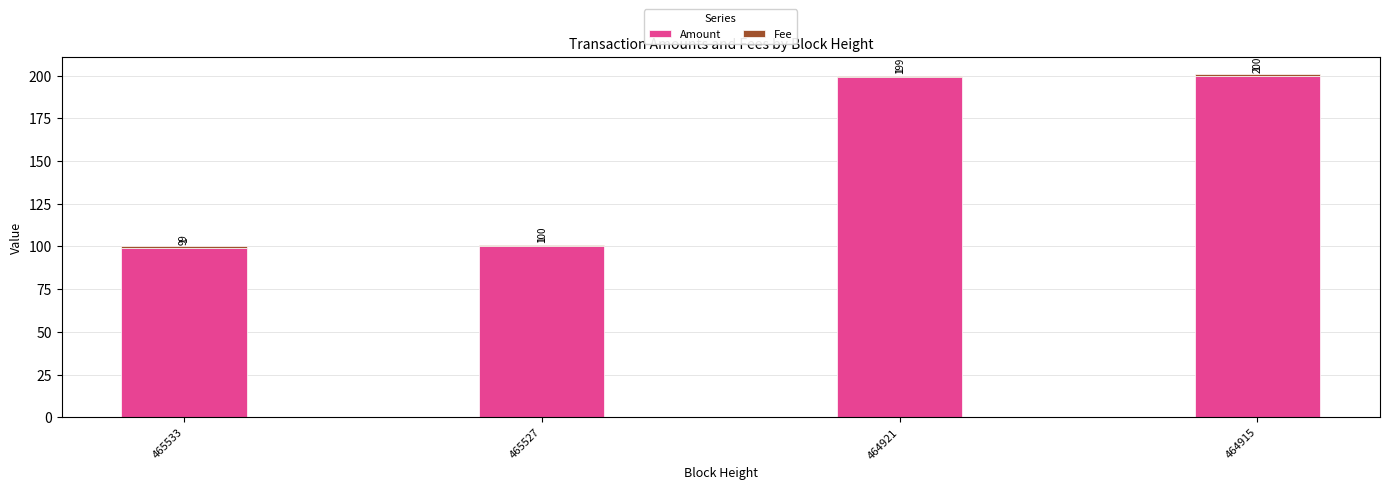

What is the approximate value of Amount at 465527, to the nearest 10?

100